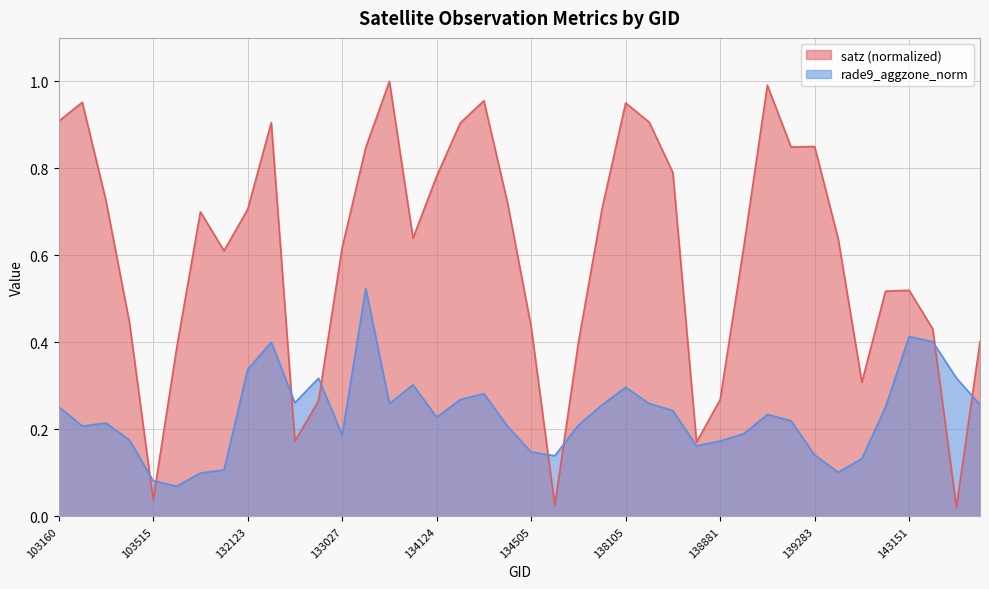

List the labels in order of satz value, largest first.

133392, 139094, 134308, 103270, 138105, 103160, 138282, 132296, 134138, 139283, 139269, 133209, 138296, 134124, 103278, 134322, 138092, 132123, 103752, 133404, 139475, 139080, 133027, 104346, 143151, 140059, 103396, 134505, 143752, 144136, 137903, 103634, 139672, 138881, 132847, 132669, 138688, 103515, 137715, 143943